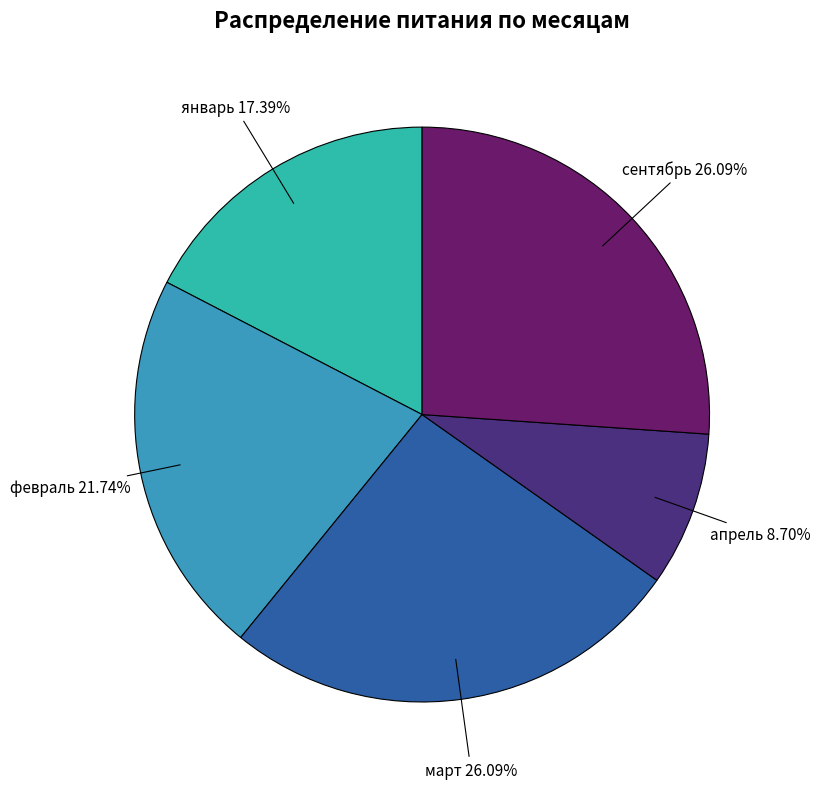

Is there a majority slice in this chart?

No